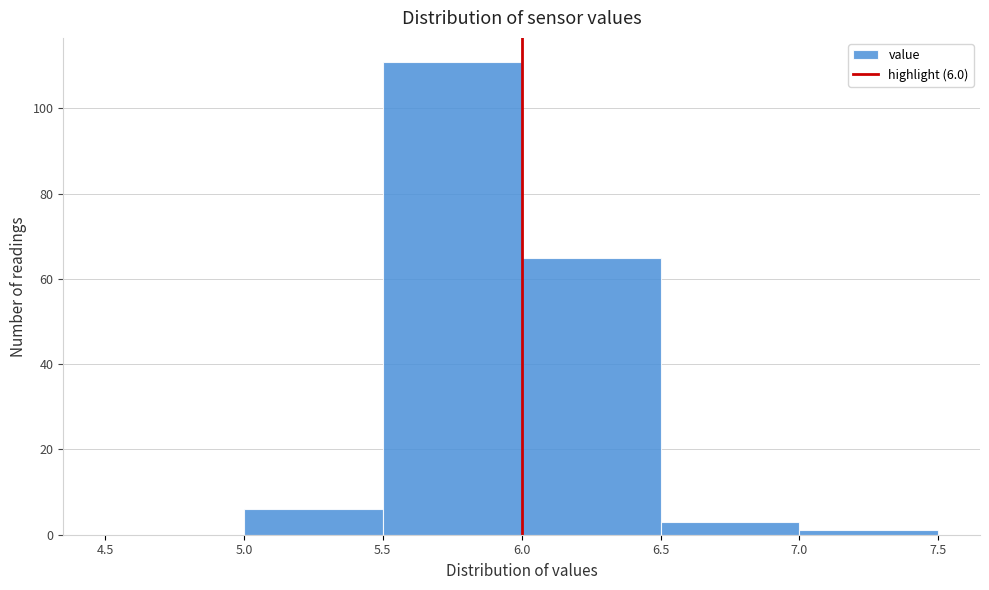

Over which range of the x-axis is the bar tallest?

5.5 to 6.0